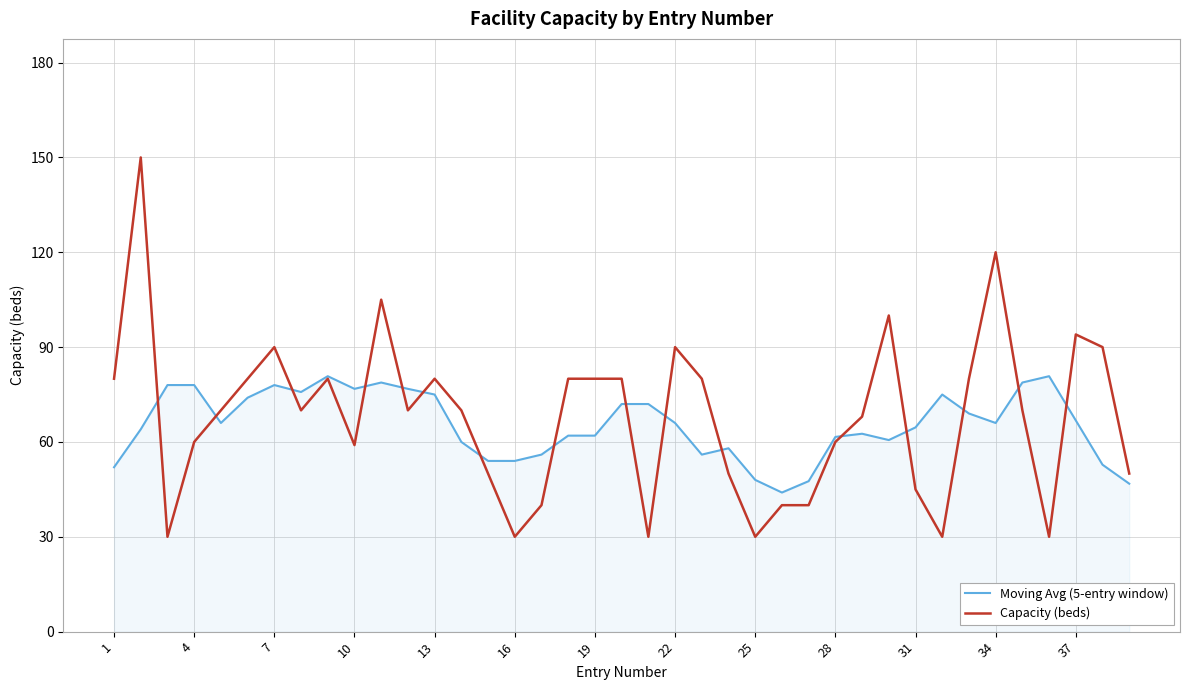

Which series has the largest range (max minus min)?

Capacity (beds)